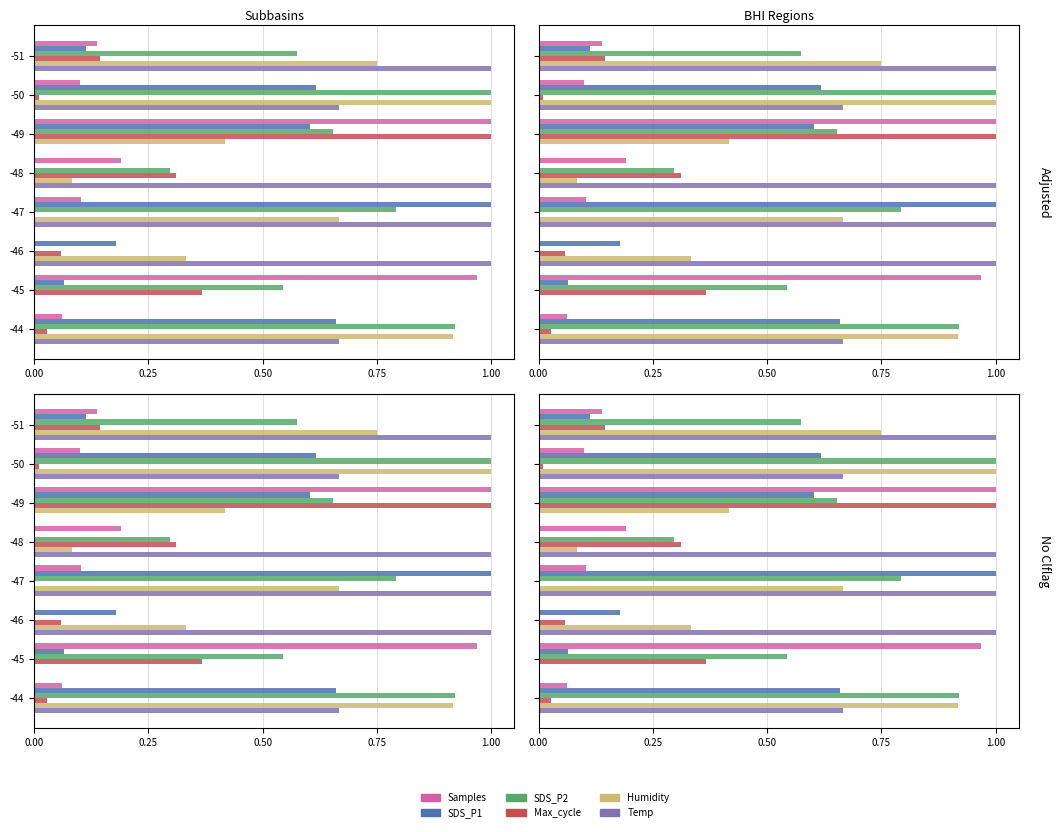

What is the approximate value of Temp at -47?

1.0